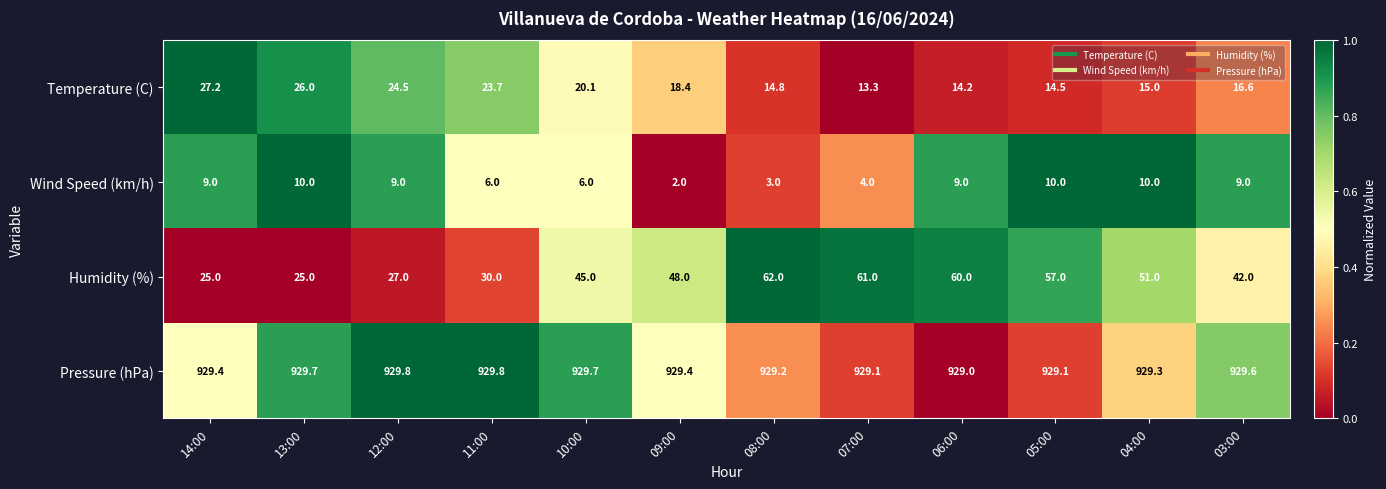

The value of Pressure (hPa) at 05:00 is 1334.1. True or false?

False